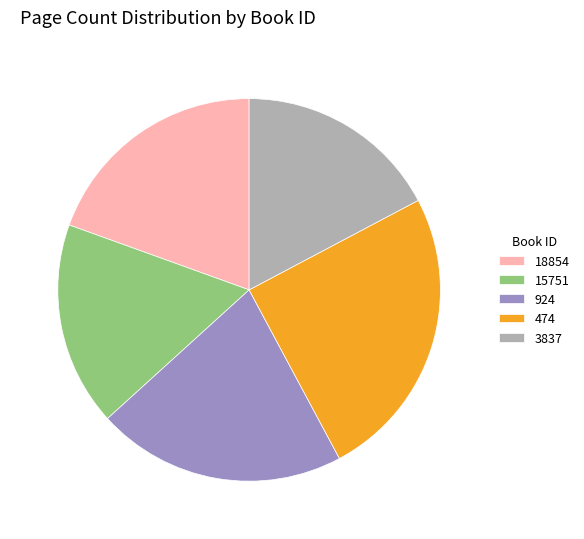

Is it true that 18854 is 19% of the pie?

True